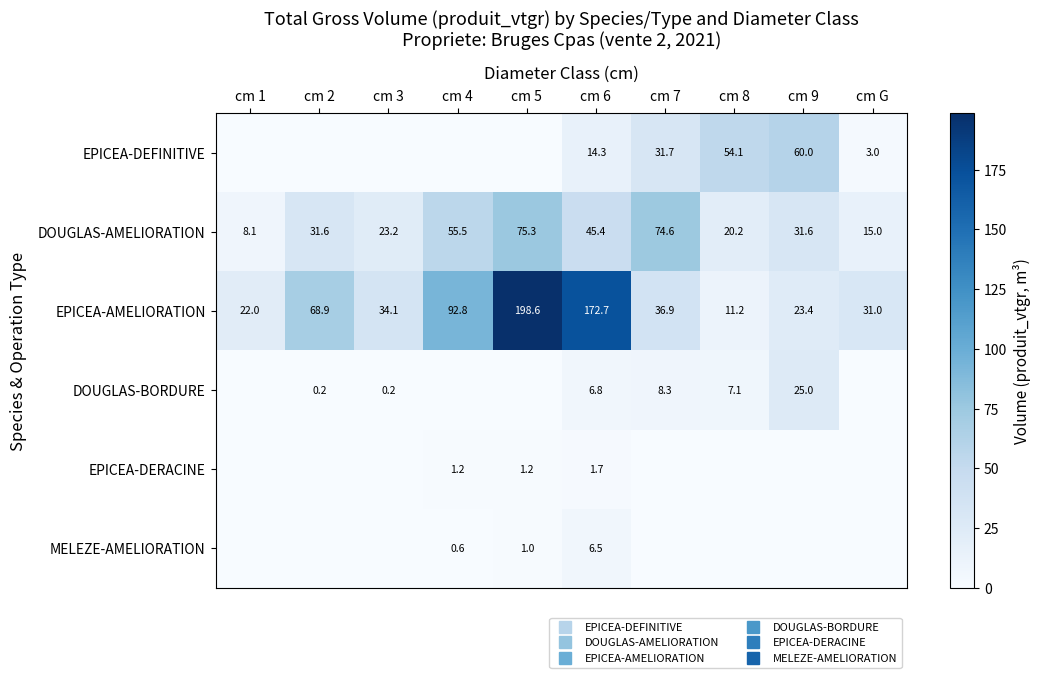

How many data points in DOUGLAS-AMELIORATION are above 31?

6